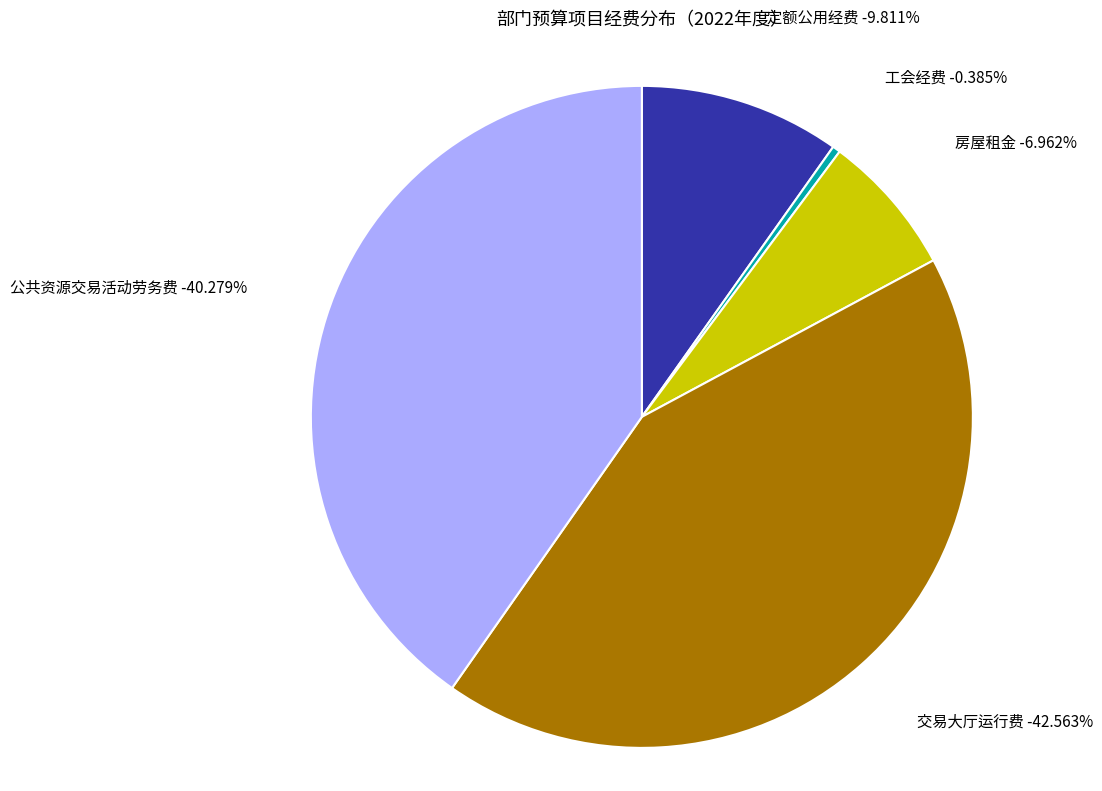

True or false: 交易大厅运行费 accounts for 35% of the total.

False